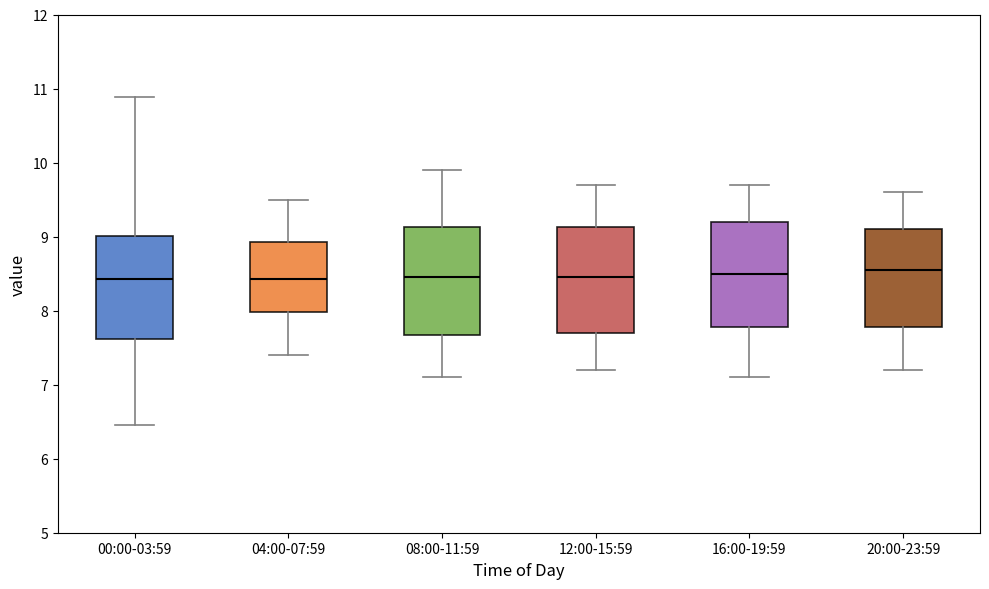

Reading left to right, transcribe this box plot: for each box, give where its median line is, the range the box spans, and where its two whiskers end, as read against the y-axis. The values are not printed on the chart, so give them approximately, as read against the axis.

00:00-03:59: median 8.4, box 7.6 to 9.0, whiskers 6.5 to 10.9
04:00-07:59: median 8.4, box 8.0 to 8.9, whiskers 7.4 to 9.5
08:00-11:59: median 8.5, box 7.7 to 9.1, whiskers 7.1 to 9.9
12:00-15:59: median 8.5, box 7.7 to 9.1, whiskers 7.2 to 9.7
16:00-19:59: median 8.5, box 7.8 to 9.2, whiskers 7.1 to 9.7
20:00-23:59: median 8.6, box 7.8 to 9.1, whiskers 7.2 to 9.6